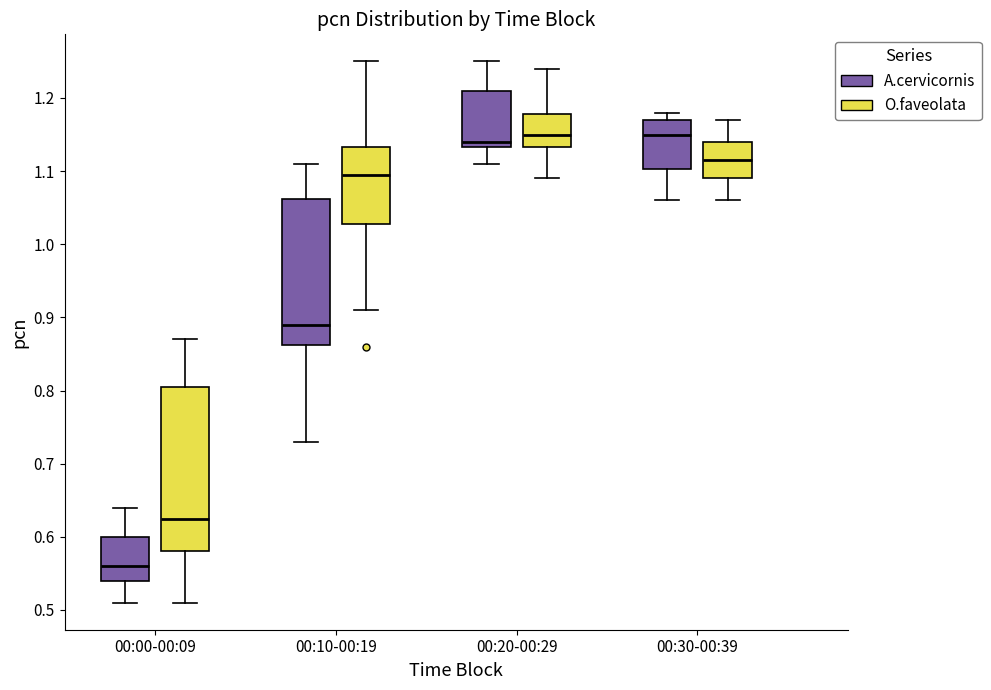

Reading left to right, read every box against the y-axis: the position of its median line, the range the box covers, and the ends of its whiskers. The values are not printed on the chart, so give them approximately, as read against the axis.

00:00-00:09 (A.cervicornis): median 0.56, box 0.54 to 0.60, whiskers 0.51 to 0.64
00:00-00:09 (O.faveolata): median 0.63, box 0.58 to 0.81, whiskers 0.51 to 0.87
00:10-00:19 (A.cervicornis): median 0.89, box 0.86 to 1.06, whiskers 0.73 to 1.11
00:10-00:19 (O.faveolata): median 1.10, box 1.03 to 1.13, whiskers 0.91 to 1.25
00:20-00:29 (A.cervicornis): median 1.14, box 1.13 to 1.21, whiskers 1.11 to 1.25
00:20-00:29 (O.faveolata): median 1.15, box 1.13 to 1.18, whiskers 1.09 to 1.24
00:30-00:39 (A.cervicornis): median 1.15, box 1.10 to 1.17, whiskers 1.06 to 1.18
00:30-00:39 (O.faveolata): median 1.12, box 1.09 to 1.14, whiskers 1.06 to 1.17